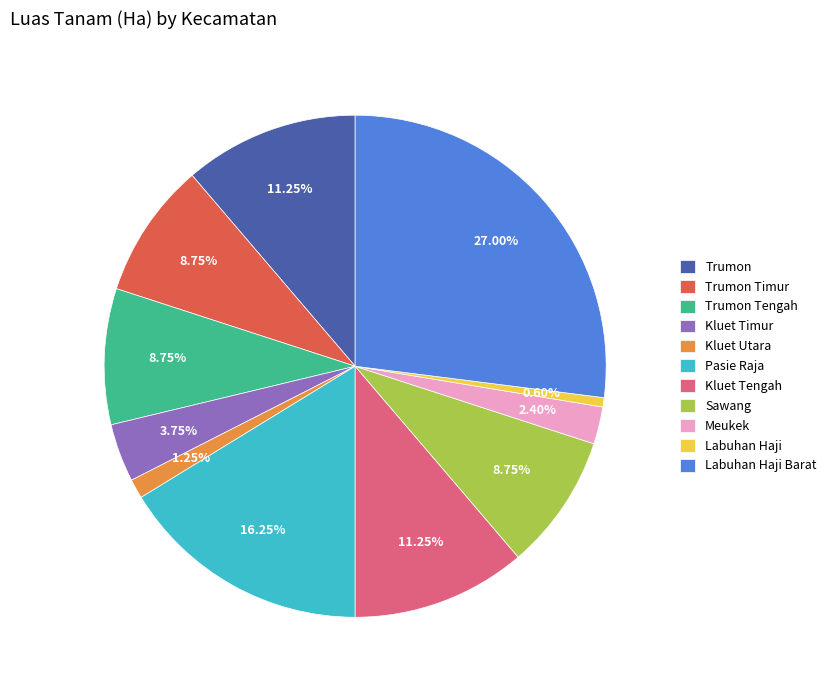

Does any single category account for the majority?

No